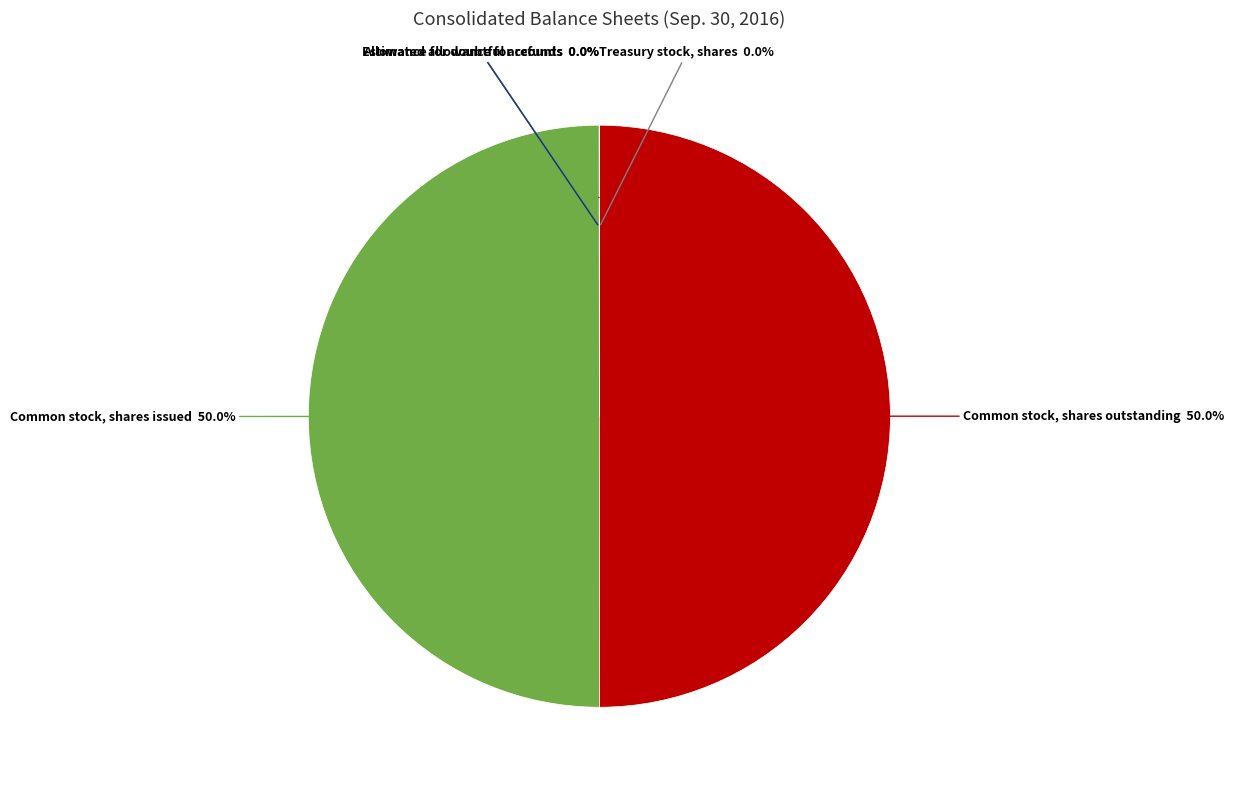

Rank the categories by value from highest to lowest.

Common stock, shares issued, Common stock, shares outstanding, Estimated allowance for refunds, Treasury stock, shares, Allowance for doubtful accounts